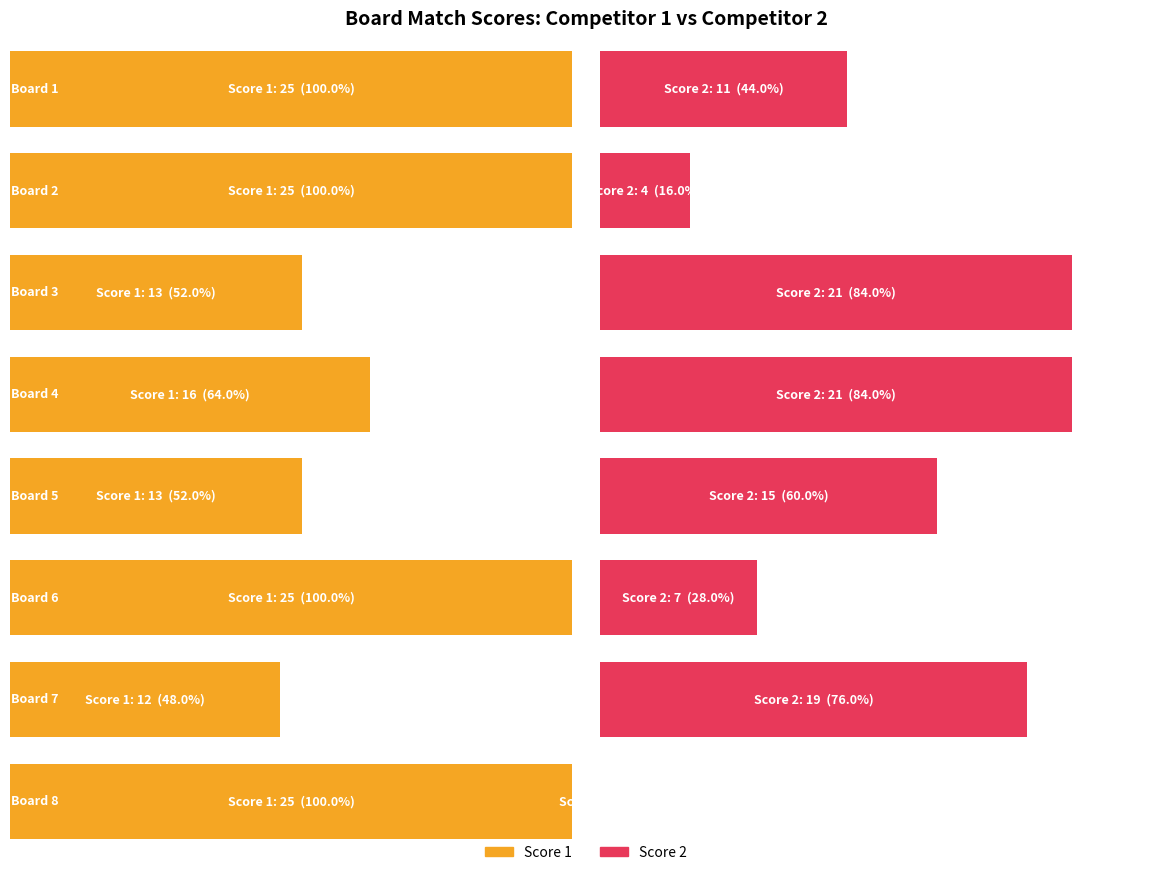

Reading right to left, extract all data points from this chart.

Score 1: 25	12	25	13	16	13	25	25
Score 2: 0	19	7	15	21	21	4	11